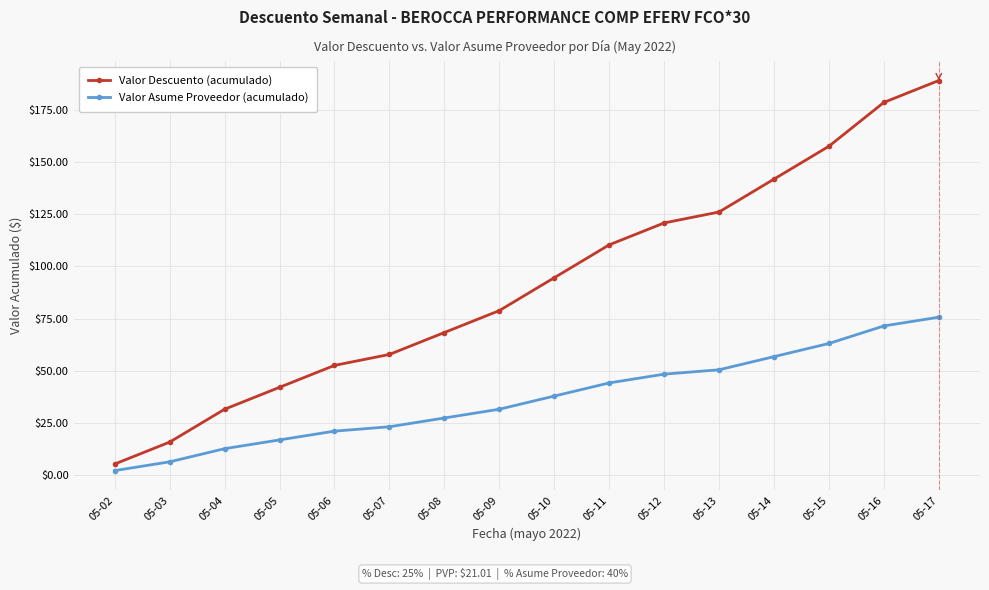

What value does the Valor Asume Proveedor (acumulado) series have at 05-12?

48.3